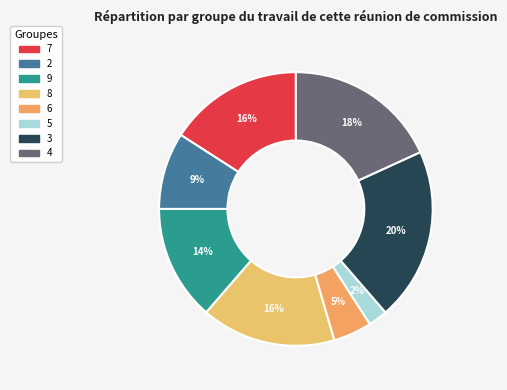

What is the total percentage of 2 and 4?

27.3%